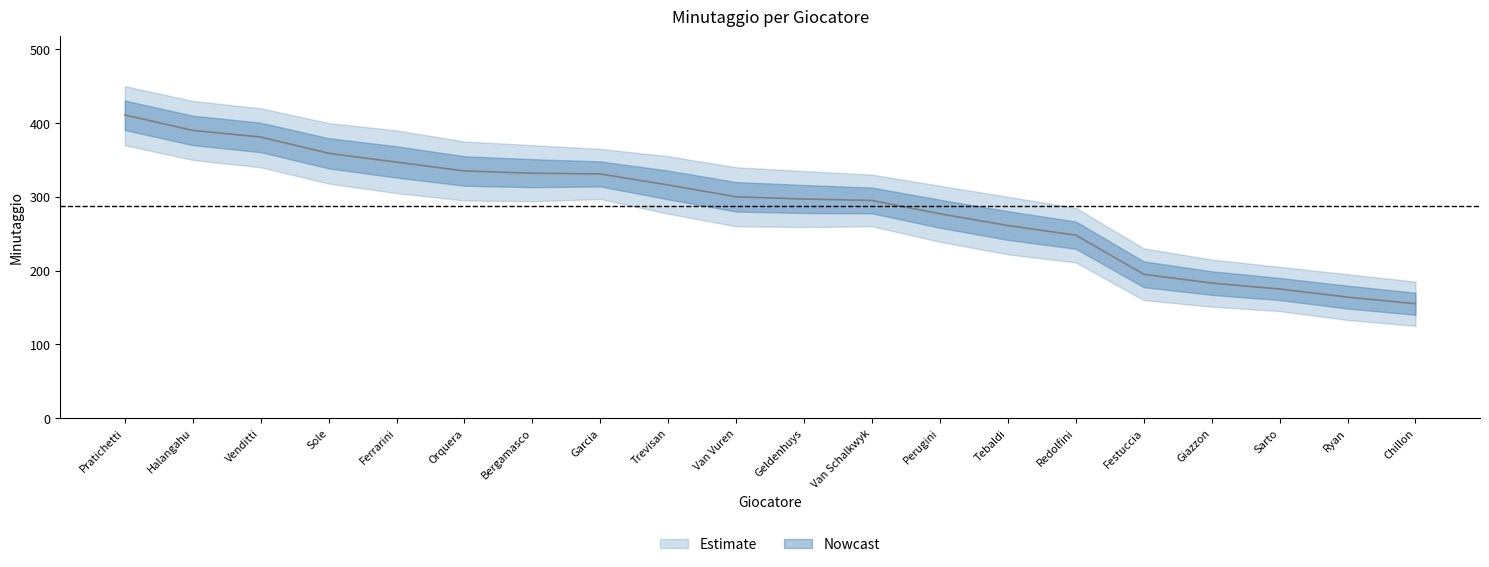

What is the change in value from Pratichetti to Giazzon?

-228